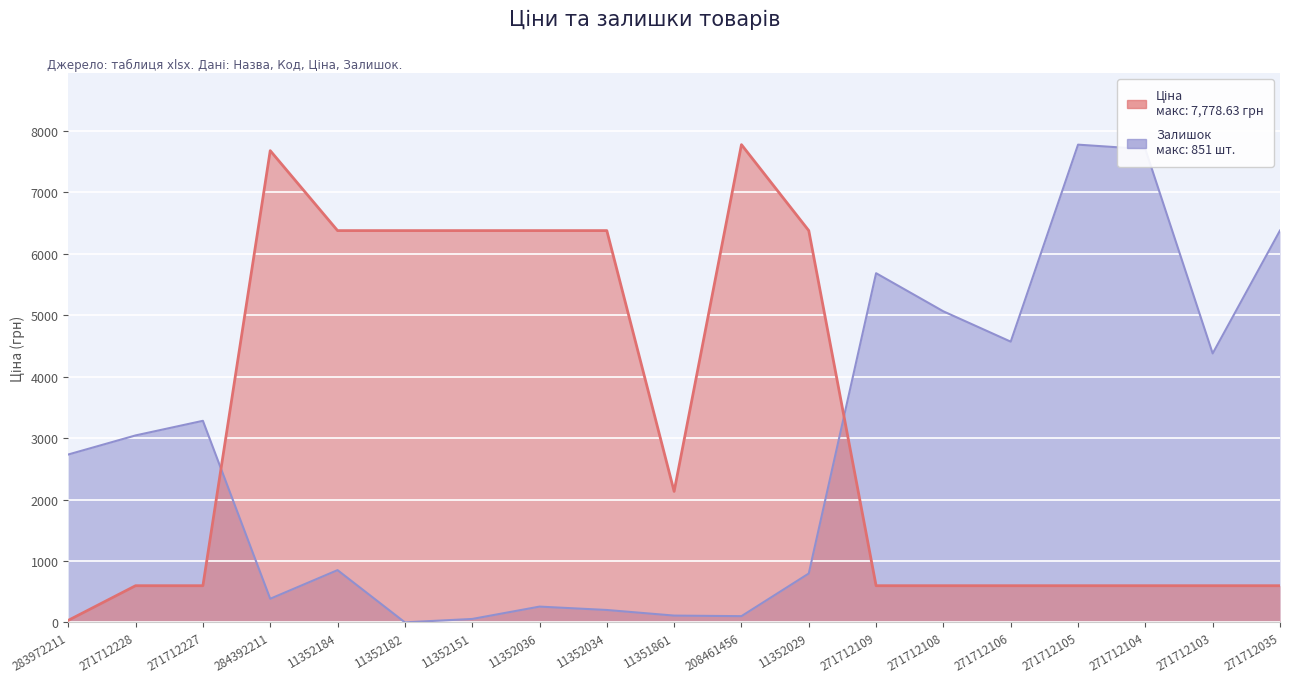

The value of Ціна at 271712035 is 596.5. True or false?

True